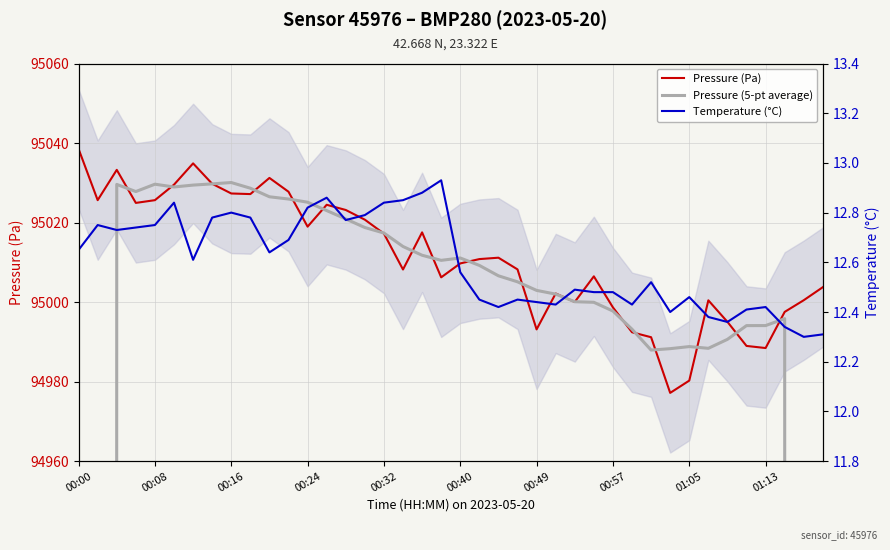

How many distinct data groups are displayed?

3